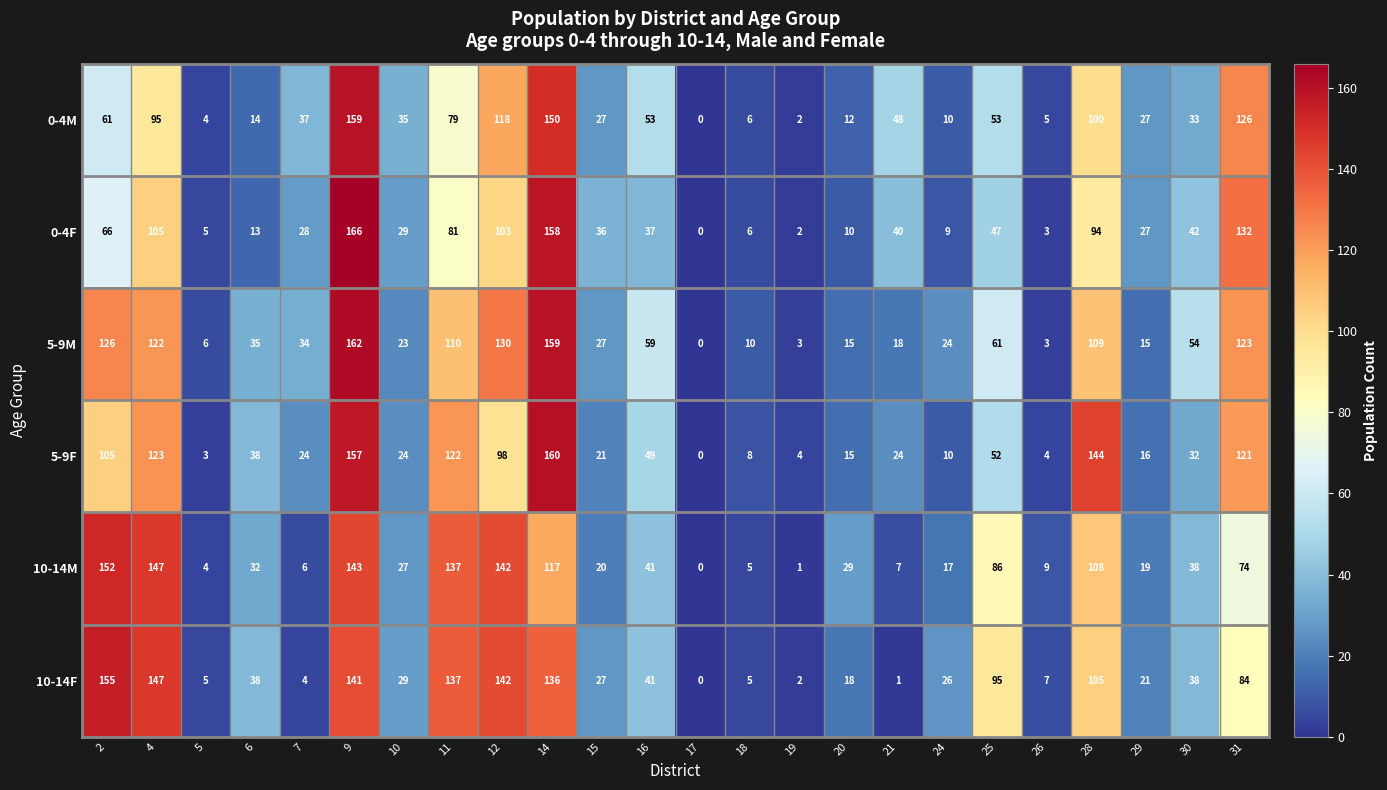

Which series has the largest range (max minus min)?

0-4F